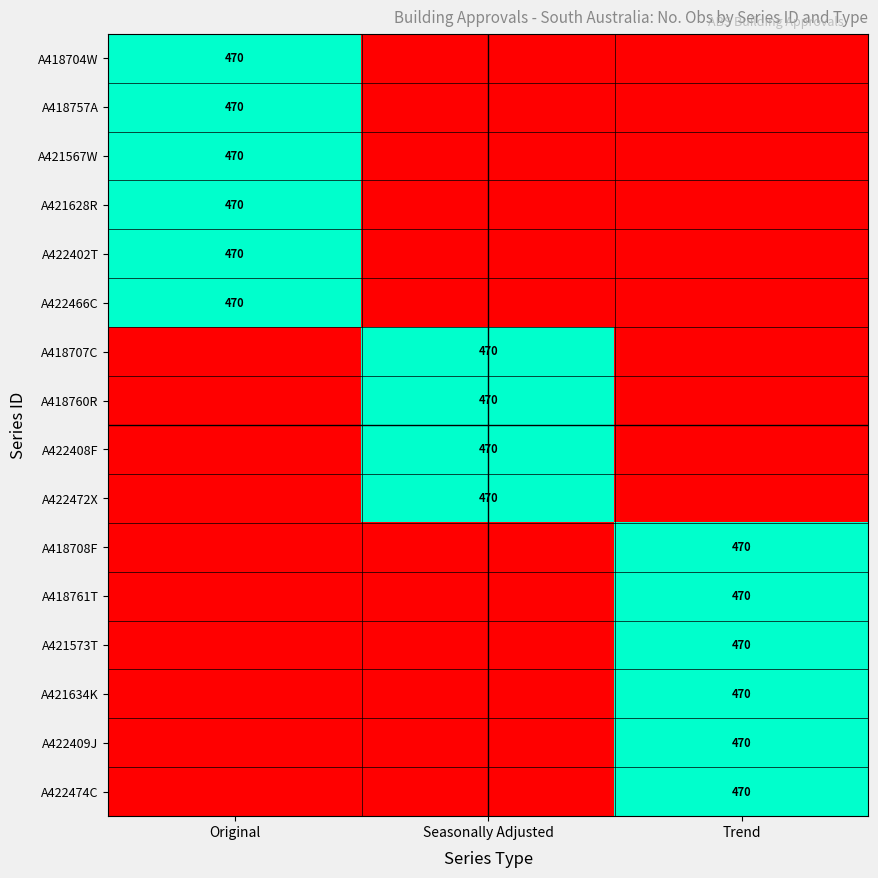

What is the greatest value displayed?

470